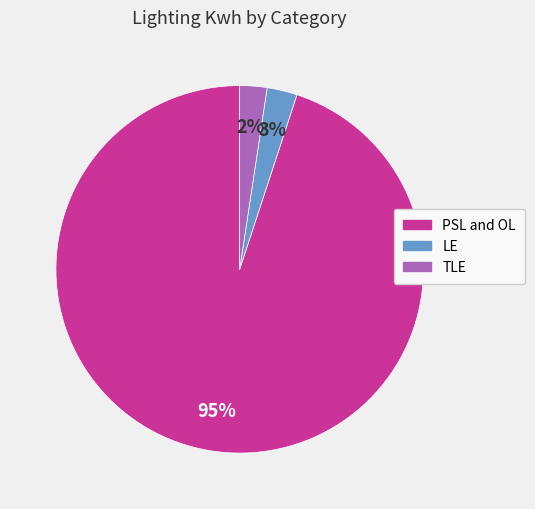

Between LE and PSL and OL, which is larger?

PSL and OL